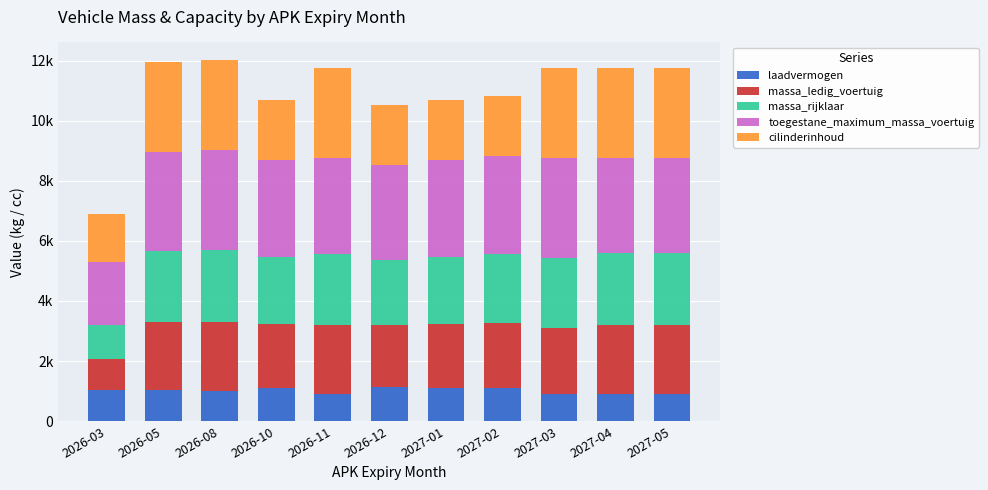

At 2027-04, list the series in order from smallest to largest.

laadvermogen, massa_ledig_voertuig, massa_rijklaar, cilinderinhoud, toegestane_maximum_massa_voertuig